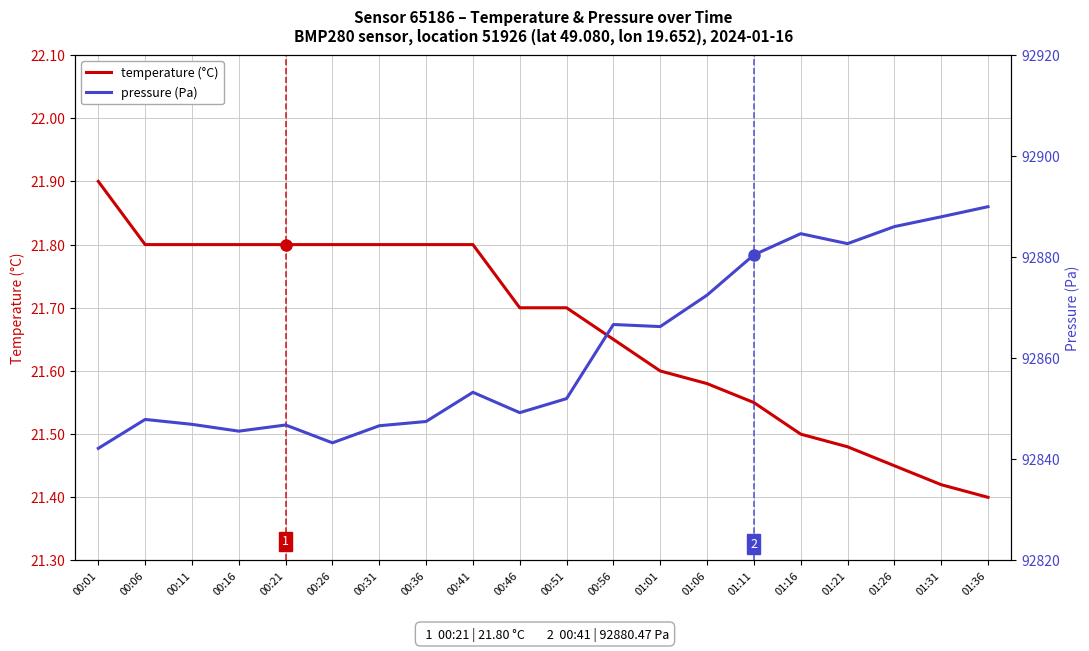

What is the label of the 1st point from the right?

01:36